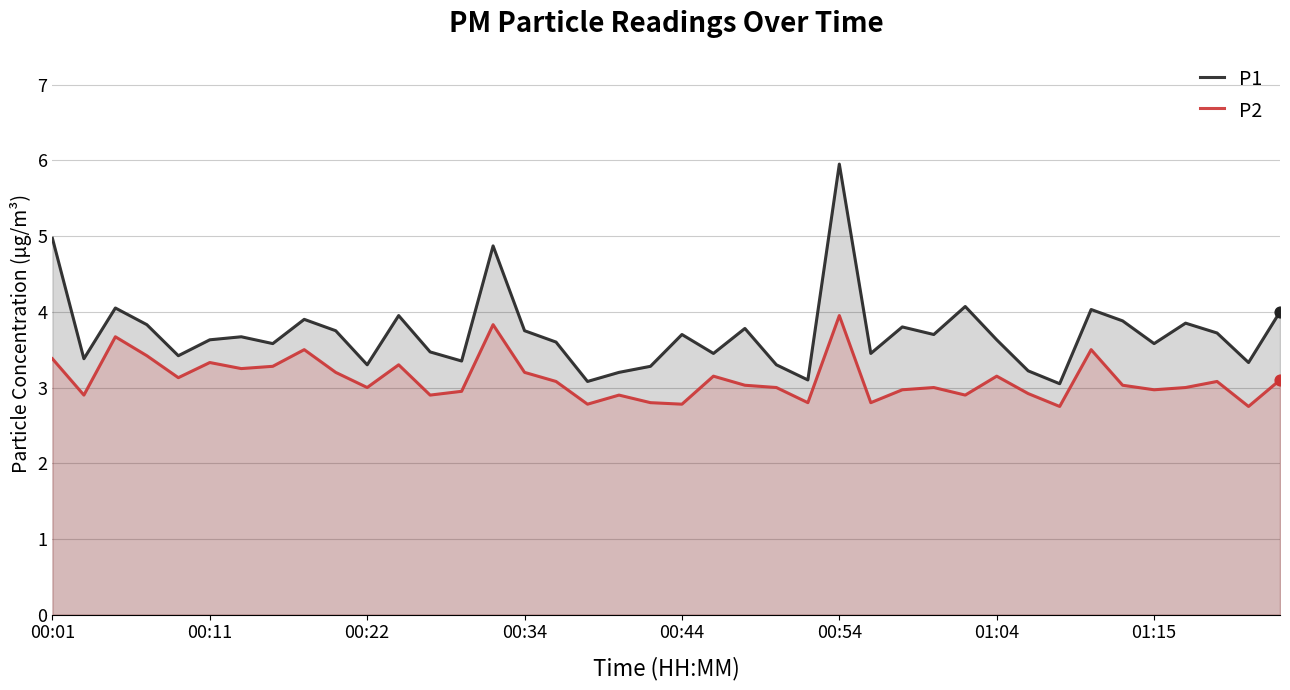

Is the value of P1 at 9 greater than the value of P2 at 21?

Yes